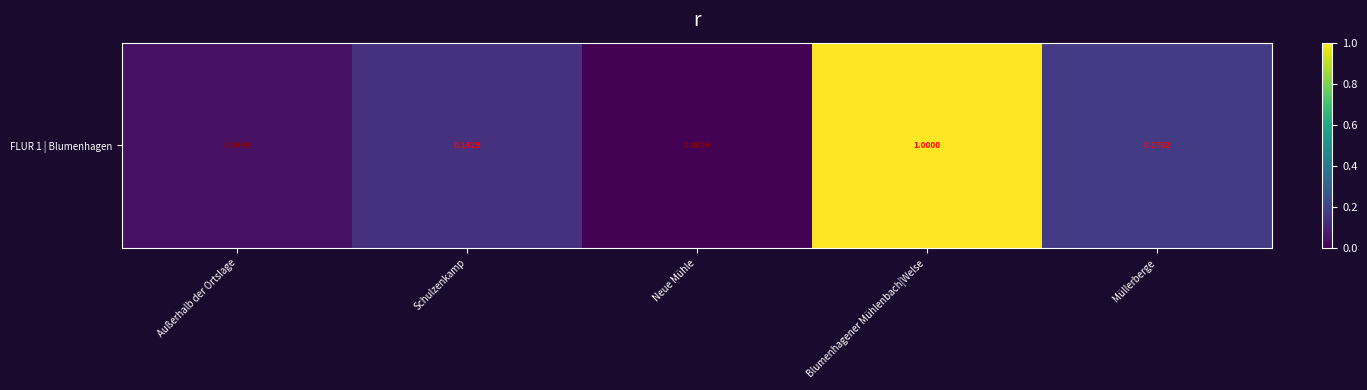

Count the number of data series in this chart.

1